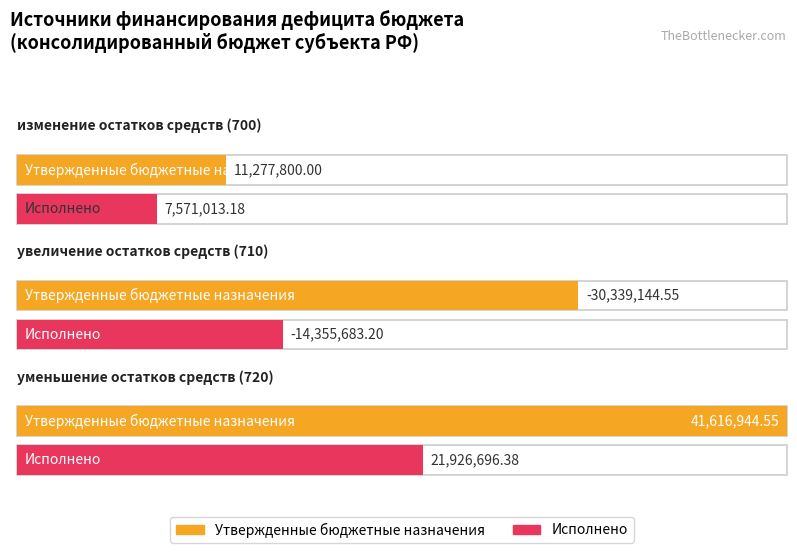

How many groups of bars are there?

3